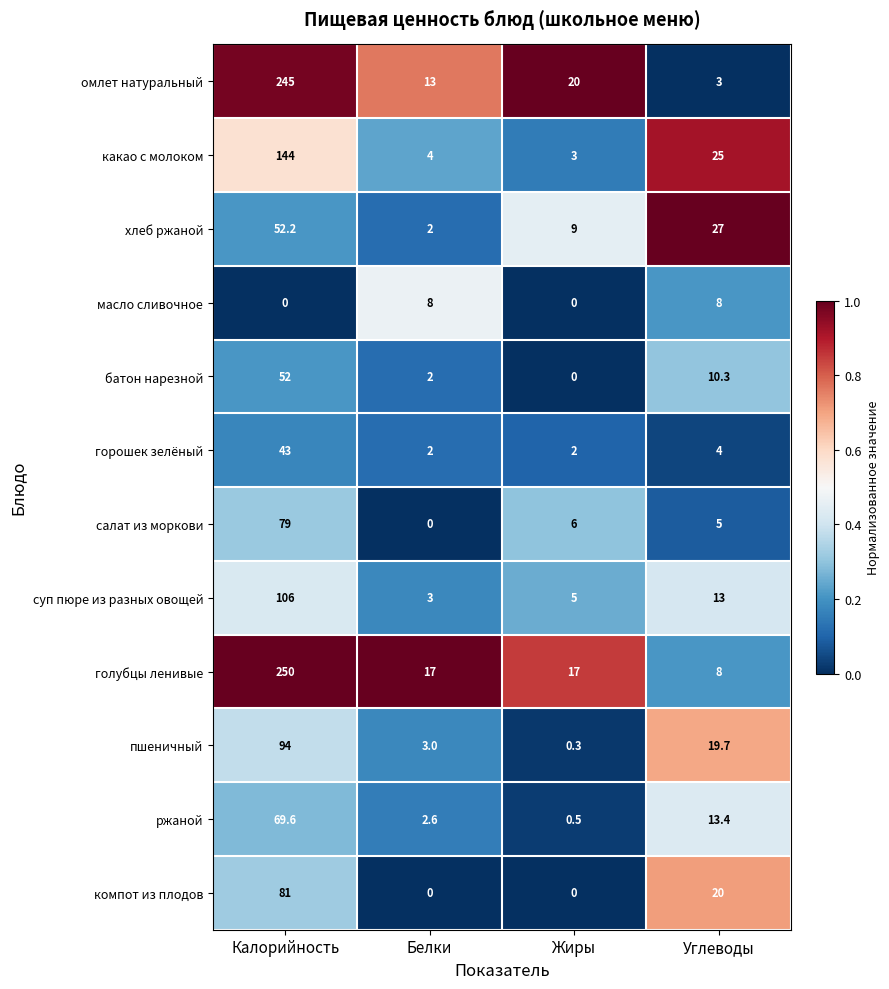

What is the spread (max minus min) of values at Калорийность?

250.0